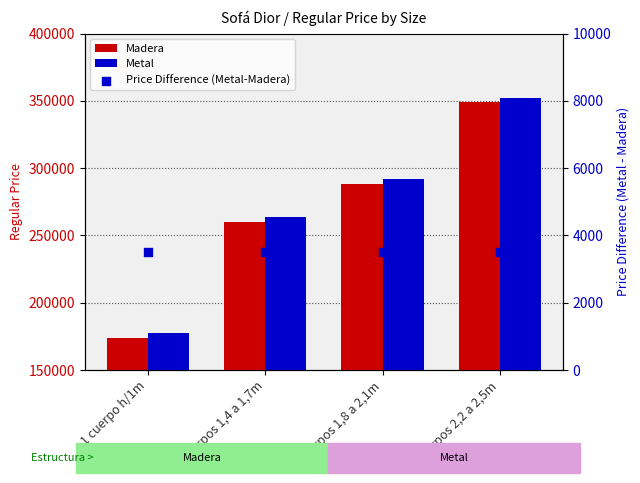

What are all the series names shown in the legend?

Madera, Metal, Price Difference (Metal-Madera)